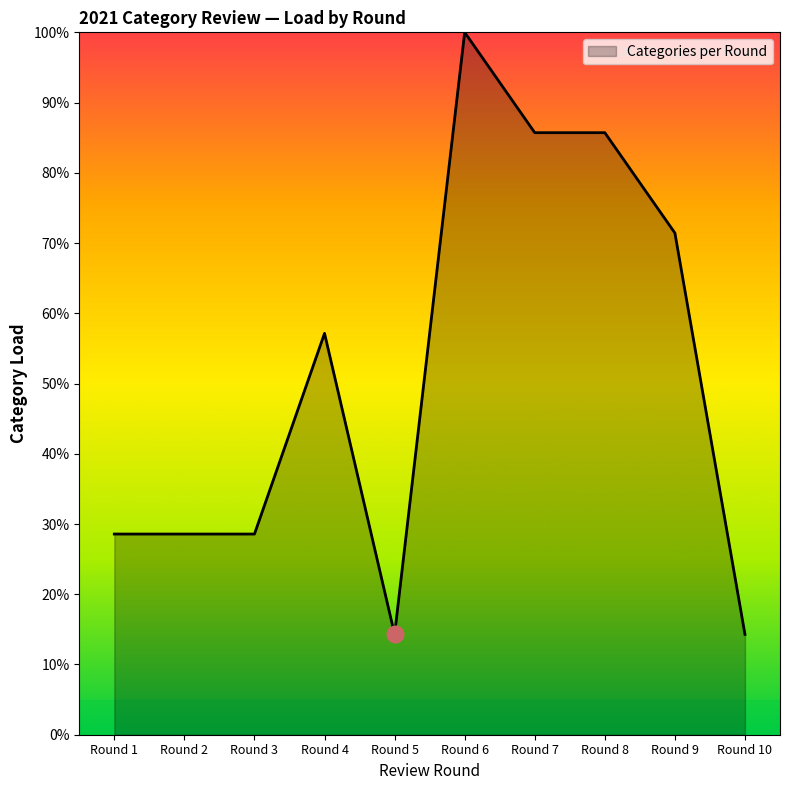

Is it true that the value at Round 10 is 5.1?

False